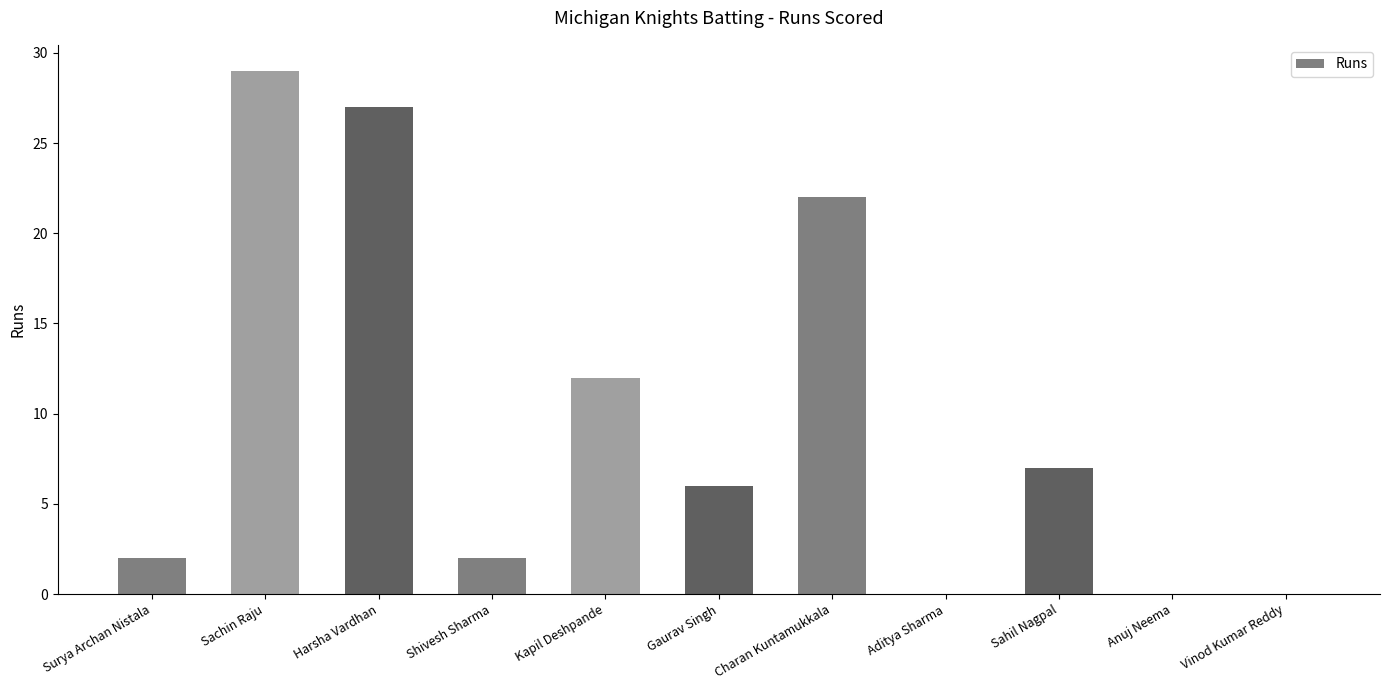

Read the value at Kapil Deshpande.

12